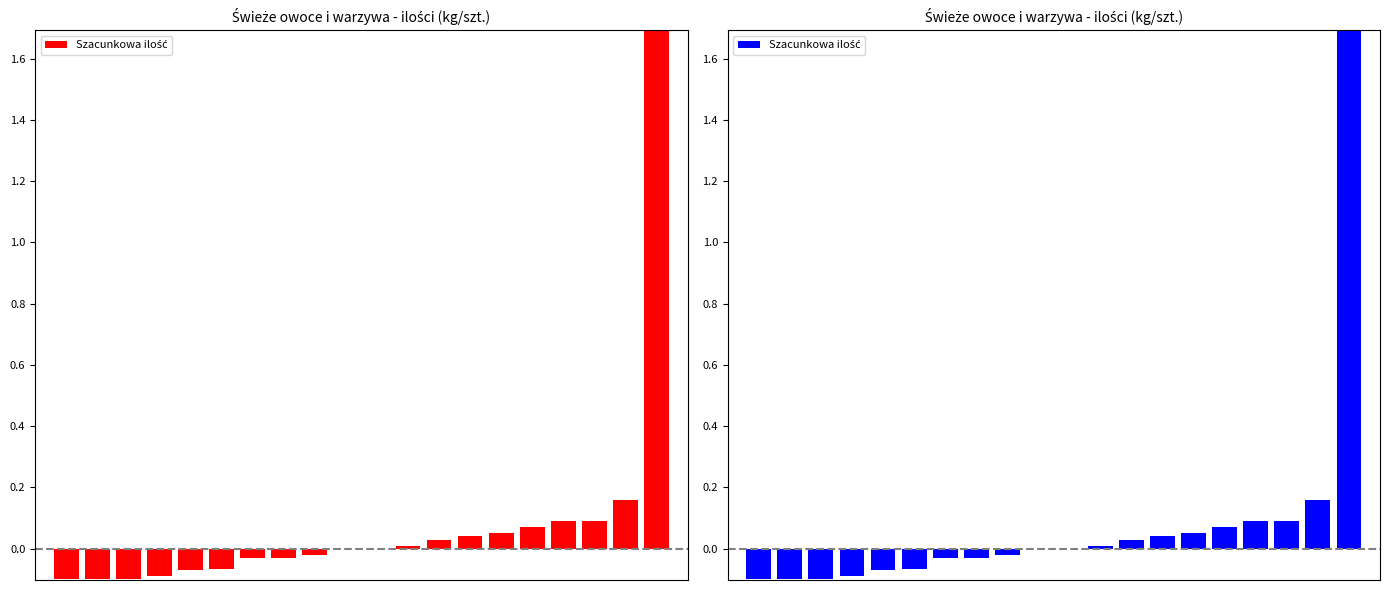

What is the smallest value displayed?

-0.1